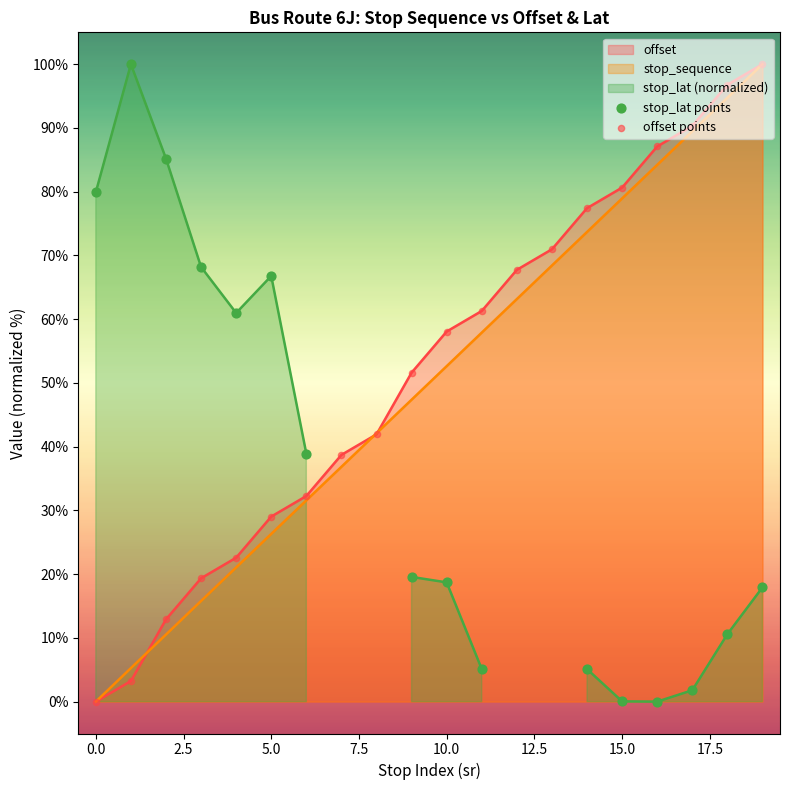

Which series has the largest Y range (max minus min)?

offset